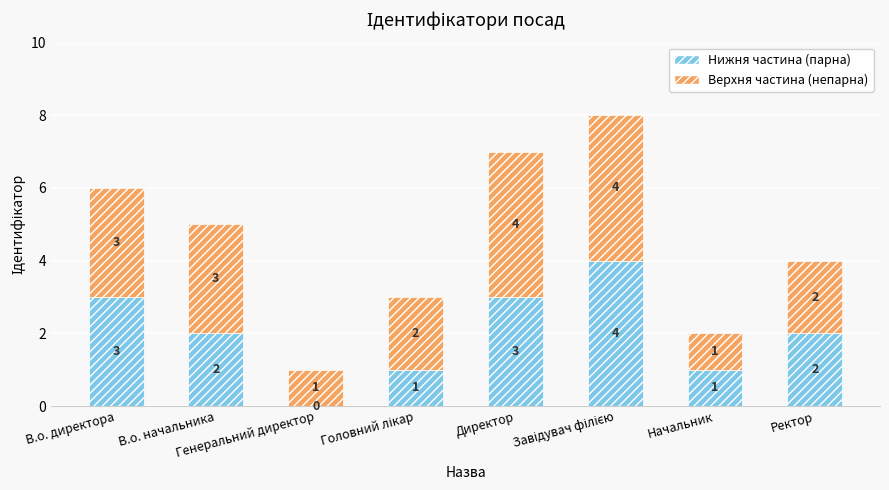

What are all the series names shown in the legend?

Нижня частина (парна), Верхня частина (непарна)